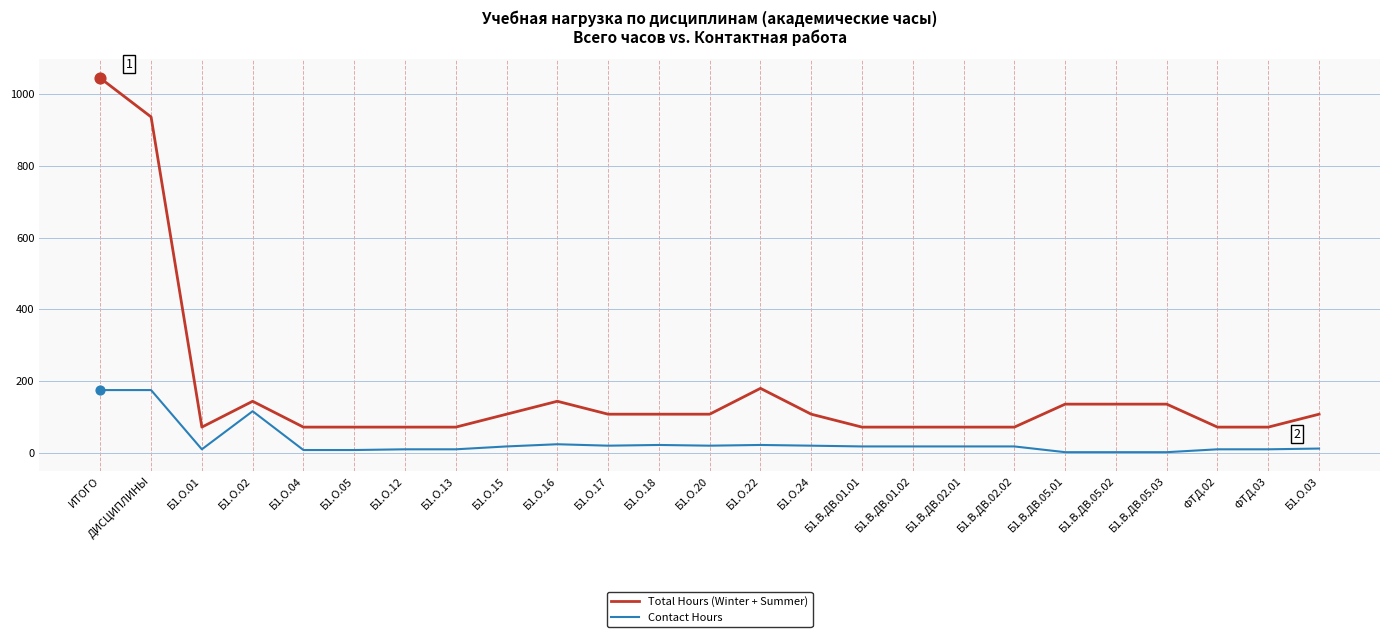

What is the total value across all series at Б1.В.ДВ.02.01?

90.2